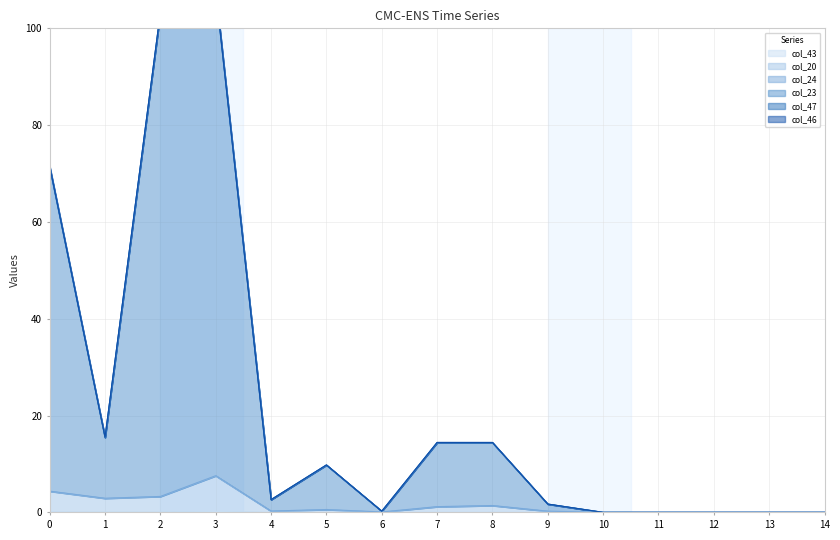

How many values in col_23 are above zero?

10